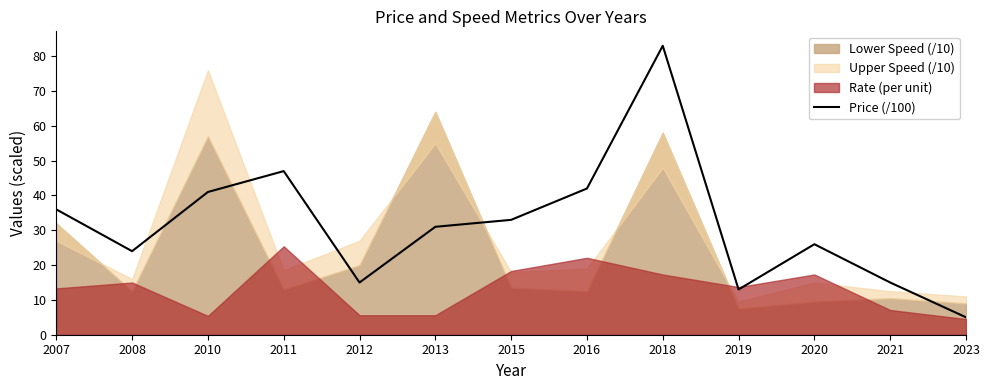

What is the sum of the values at 2011 and 2020?

73